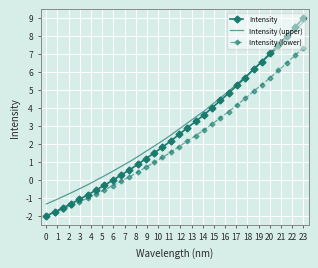

Which series has the widest spread of values?

Intensity